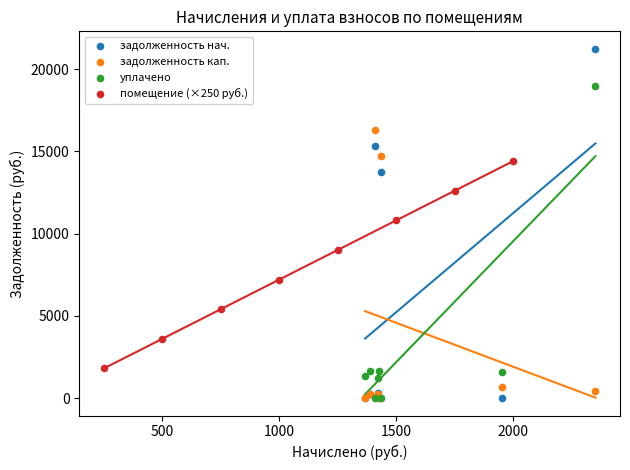

What are all the series names shown in the legend?

задолженность нач., задолженность кап., уплачено, помещение (×250 руб.)